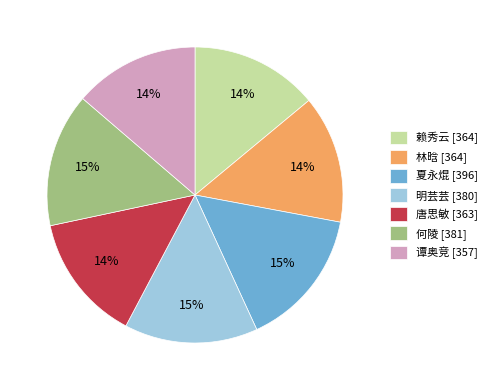

To the nearest percent, what is the average slice percentage?

14%